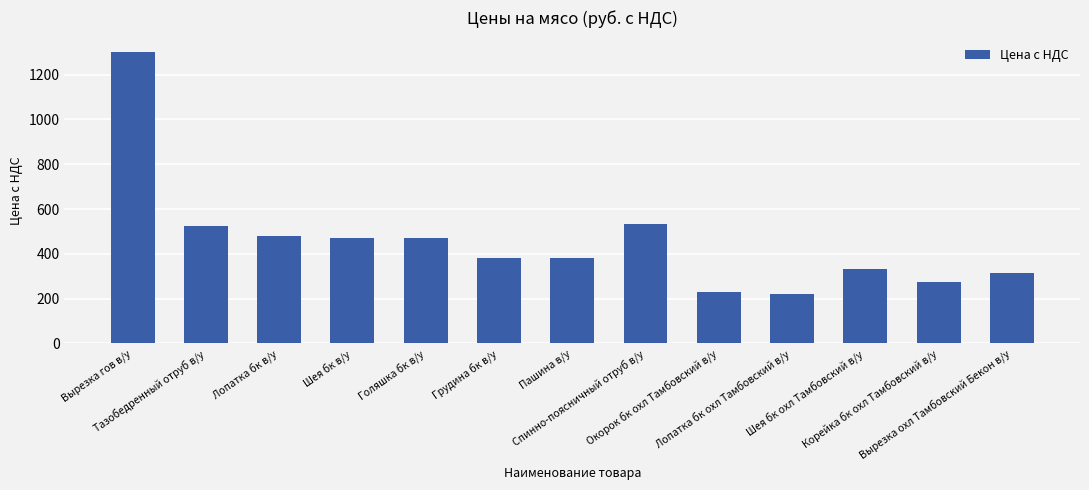

How many bars are there in total?

13